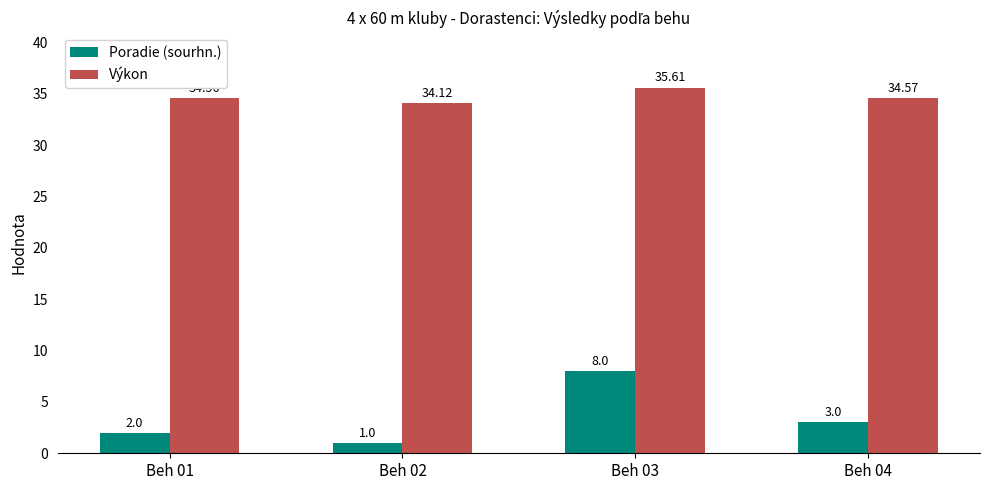

At which label is Výkon closest to 34?

Beh 02